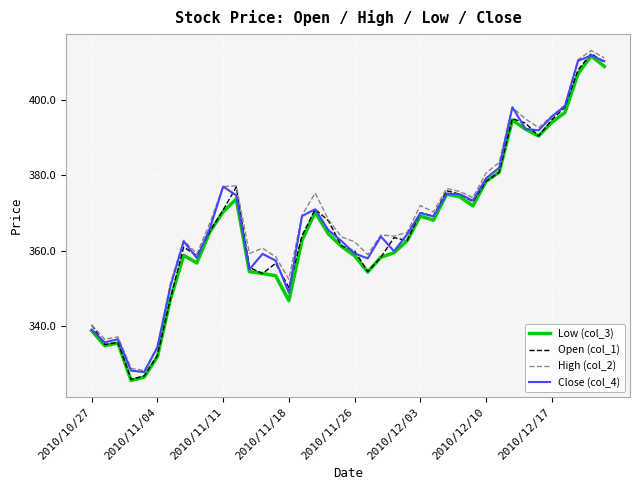

How many categories are shown in the chart?

40